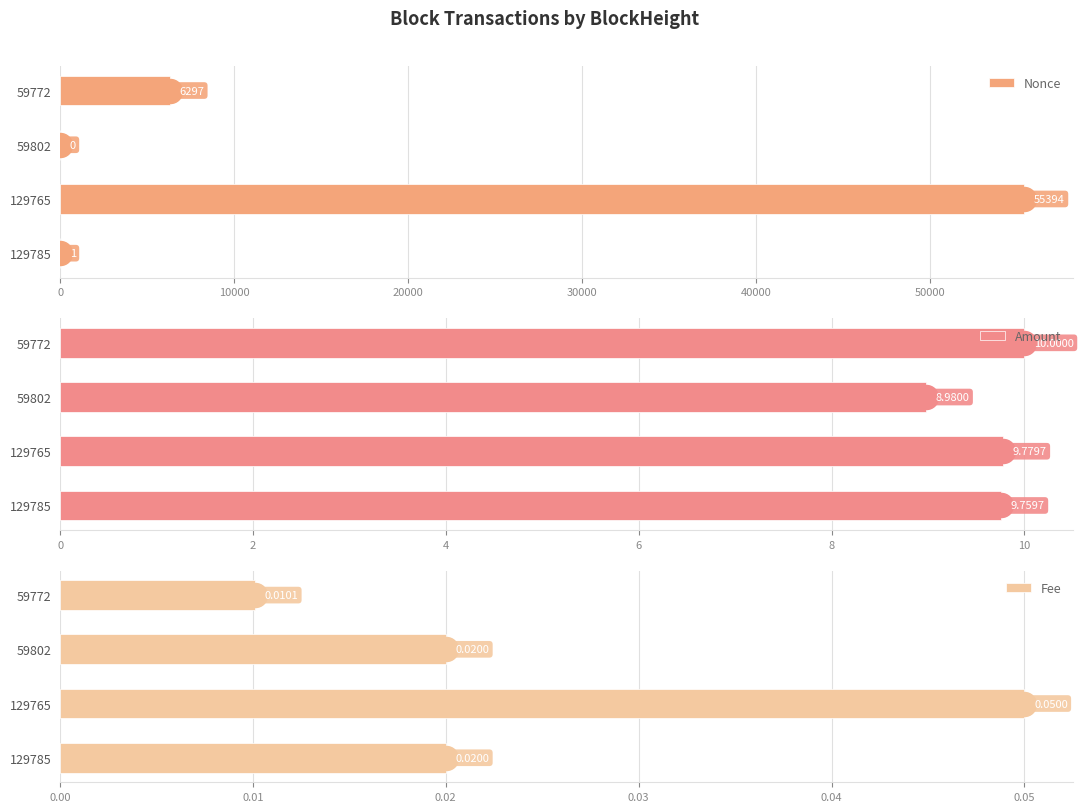

What is the sum of all Nonce values?

61692